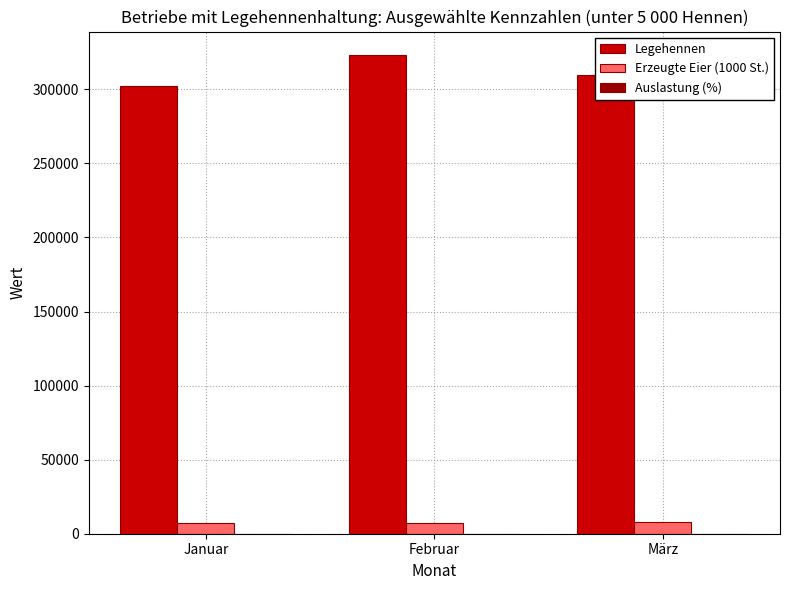

What is the difference between the Legehennen values at März and Februar?

12887.0